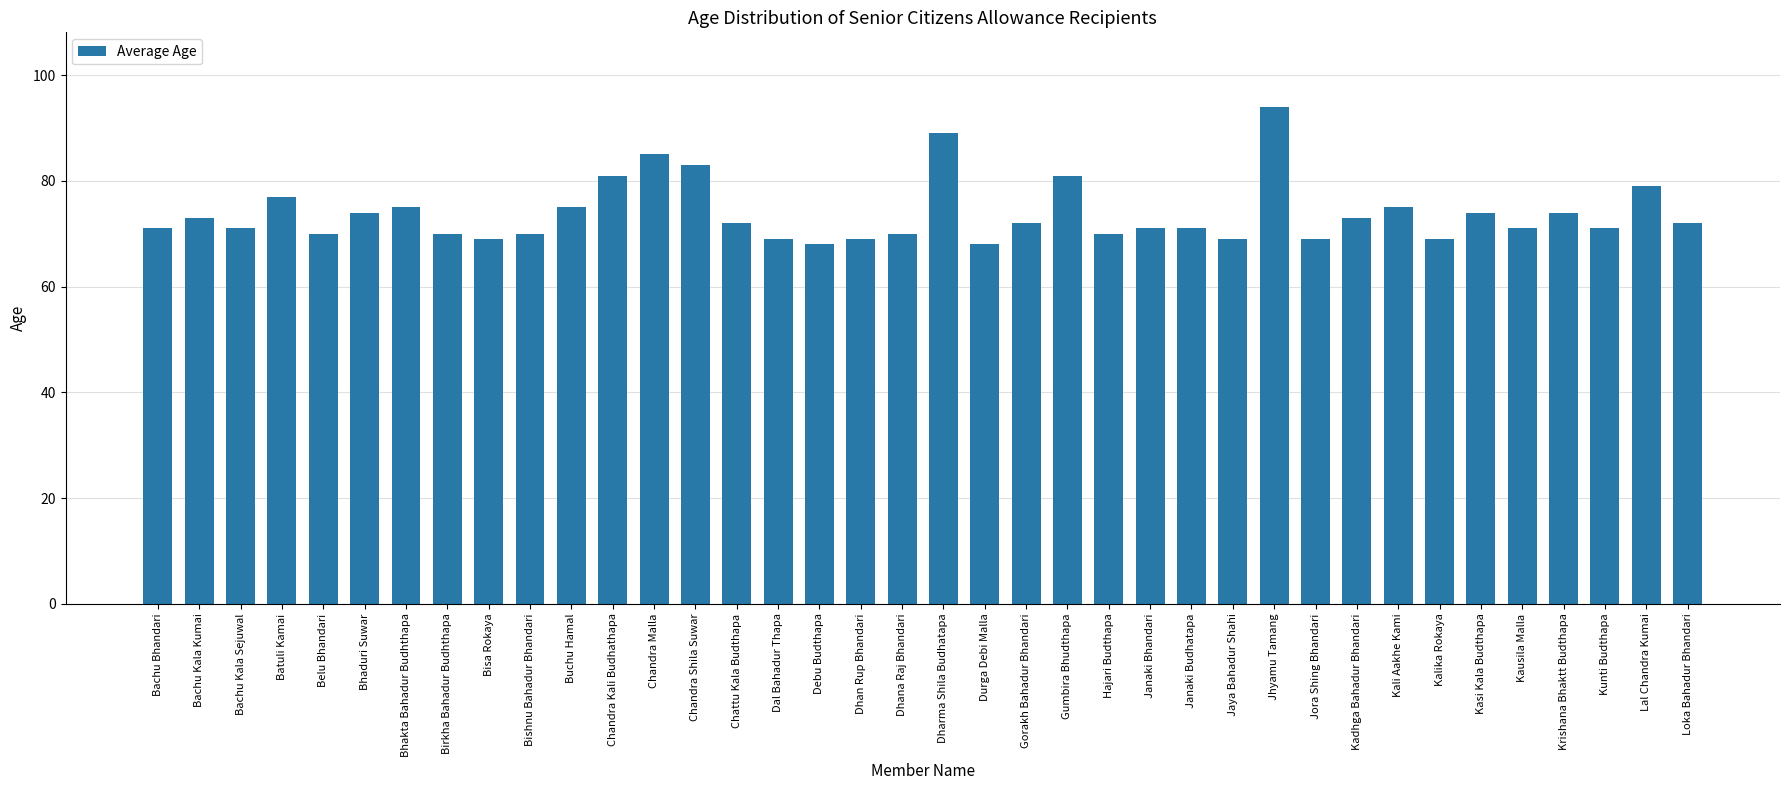

Reading left to right, extract all data points from this chart.

71	73	71	77	70	74	75	70	69	70	75	81	85	83	72	69	68	69	70	89	68	72	81	70	71	71	69	94	69	73	75	69	74	71	74	71	79	72